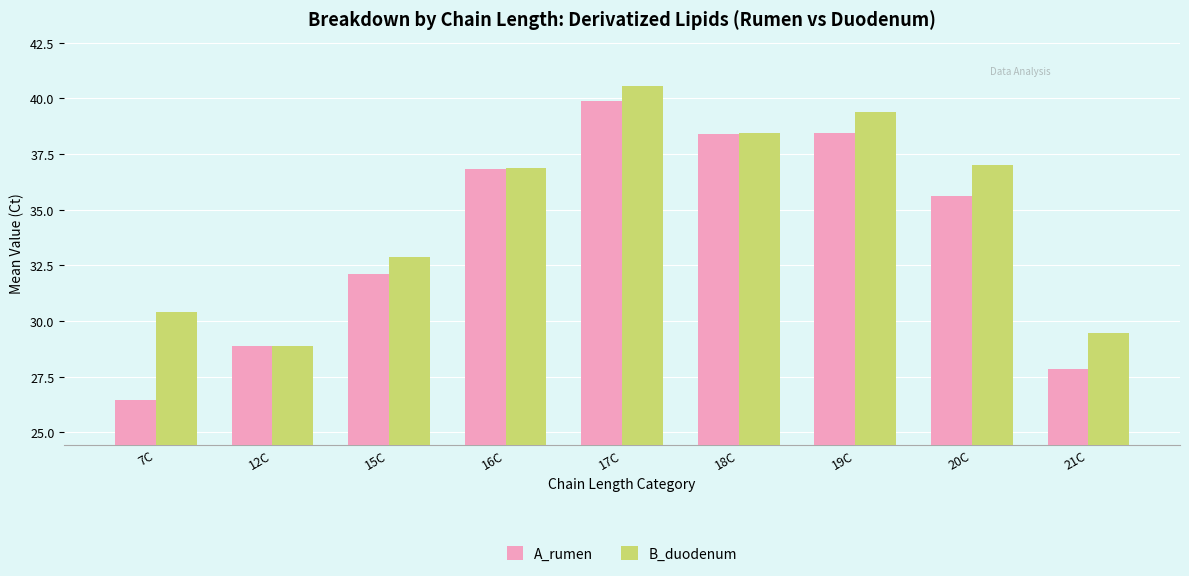

Rank the series at 7C from lowest to highest value.

A_rumen, B_duodenum